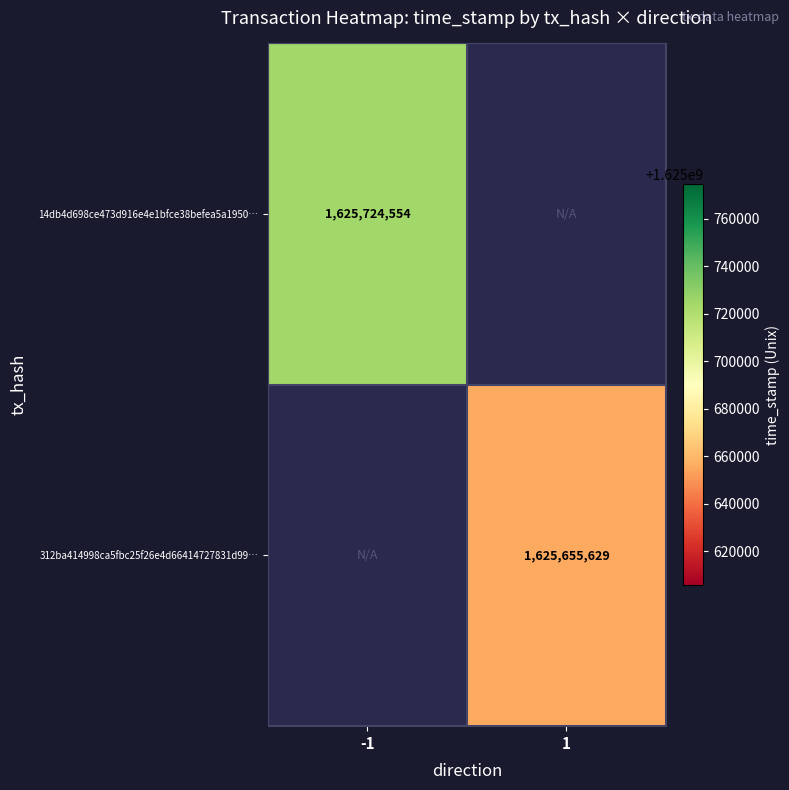

Is the value of 14db4d698ce473d916e4e1bfce38befea5a1950… at -1 greater than the value of 312ba414998ca5fbc25f26e4d66414727831d99… at 1?

Yes